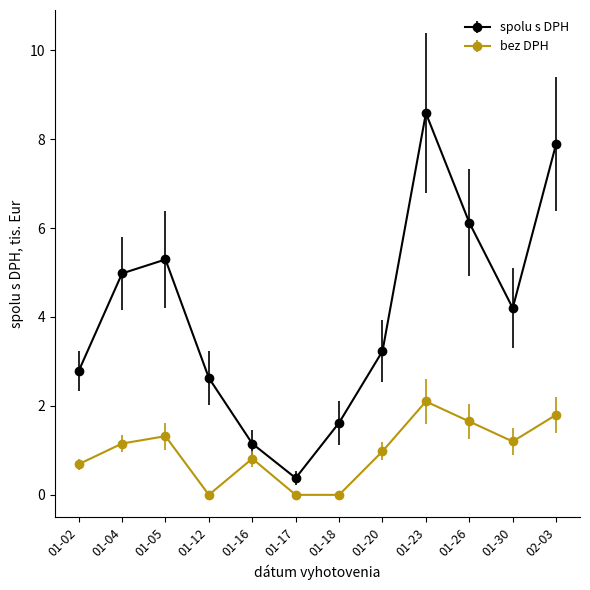

What is the label of the 5th point from the left?

01-16